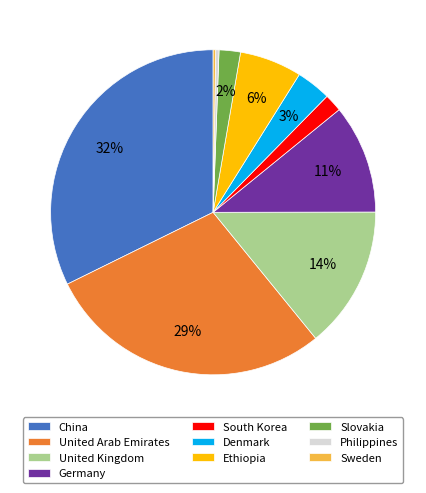

True or false: Denmark accounts for 3% of the total.

True